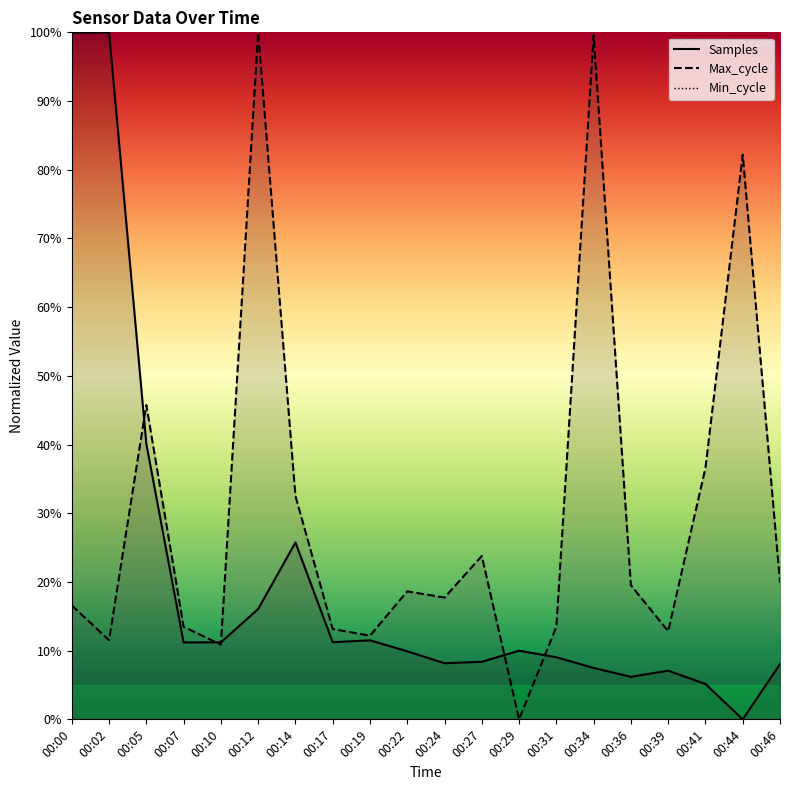

True or false: Max_cycle has more than 0 interior local peaks.

True